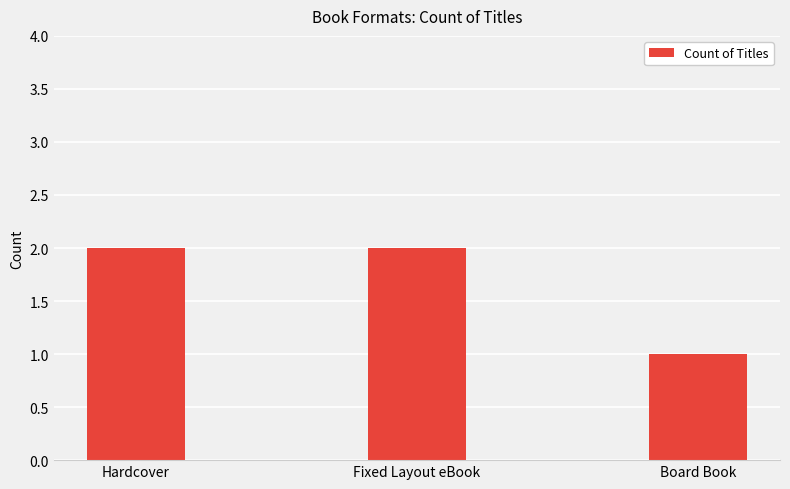

At which category does the chart reach its minimum across all series?

Board Book